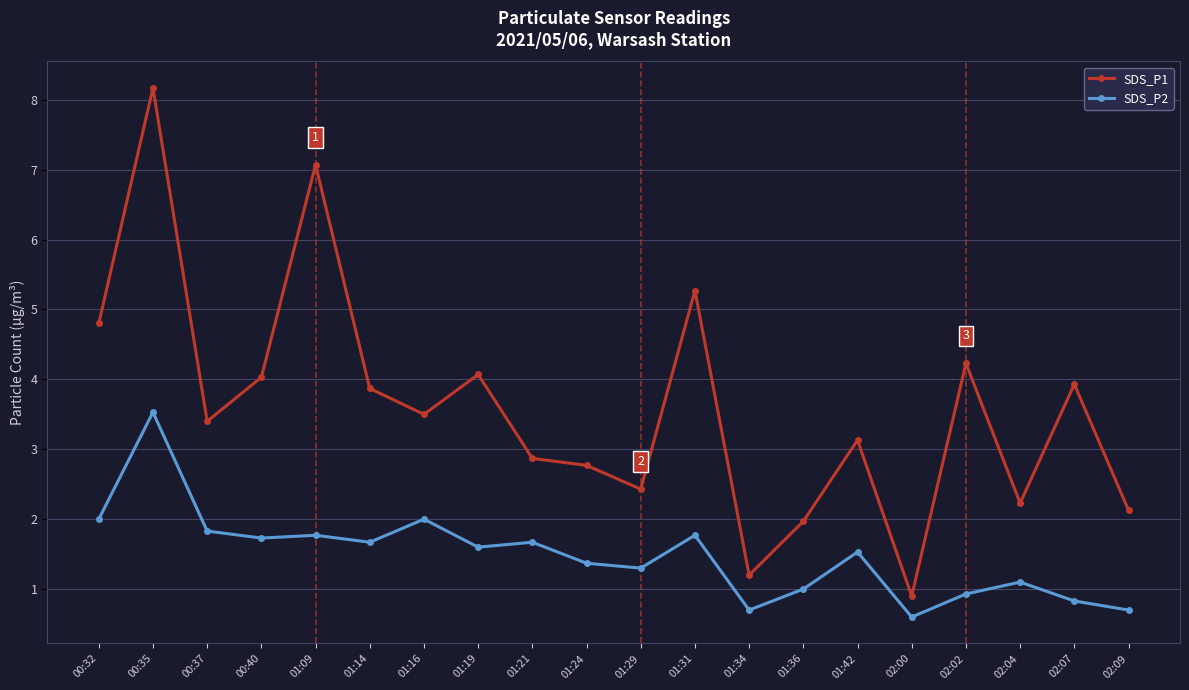

How many values in the SDS_P1 series exceed 3?

12